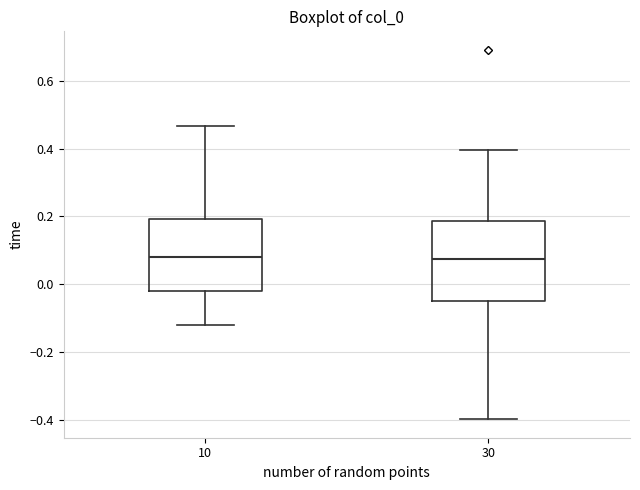

Where is the upper edge of the box at x = 10 on the y-axis? The values are not printed on the chart, so give them approximately, as read against the axis.

0.20